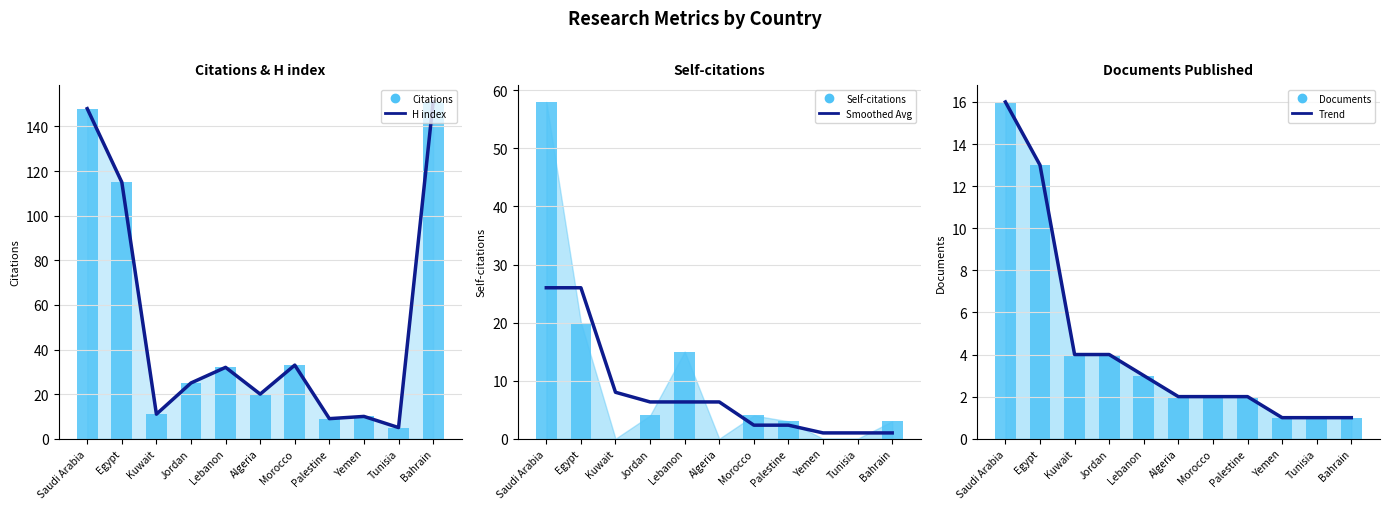

What is the difference between the second highest and minimum values in the H index series?

143.0